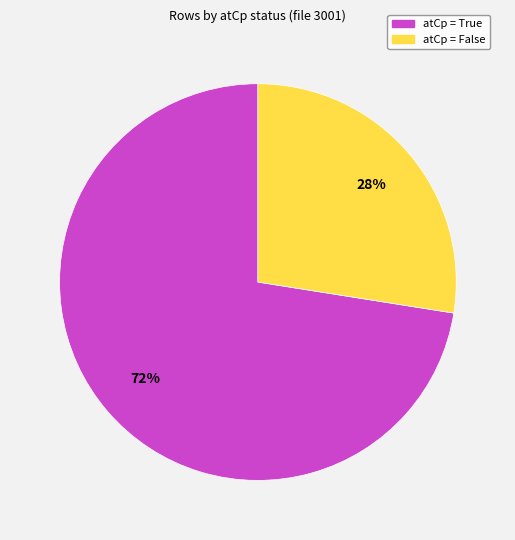

To the nearest percent, what percentage of the pie is atCp = True?

72%